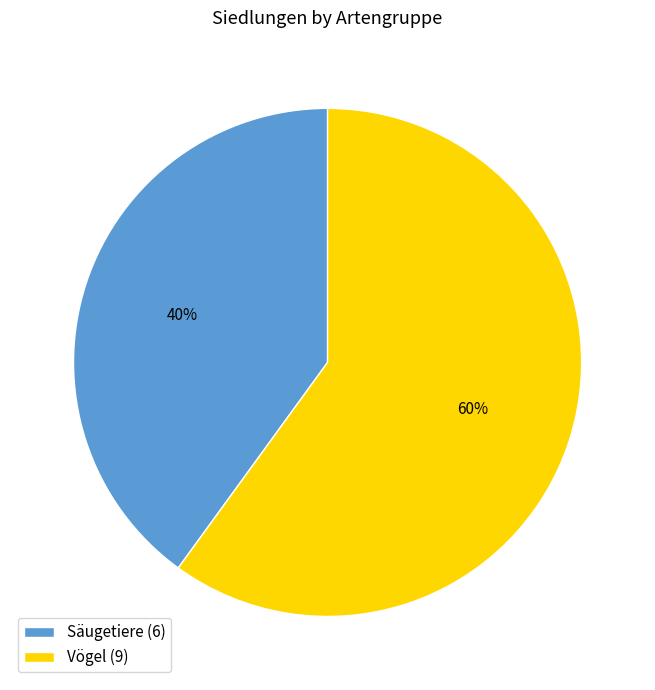

True or false: Vögel (9) accounts for 60% of the total.

True